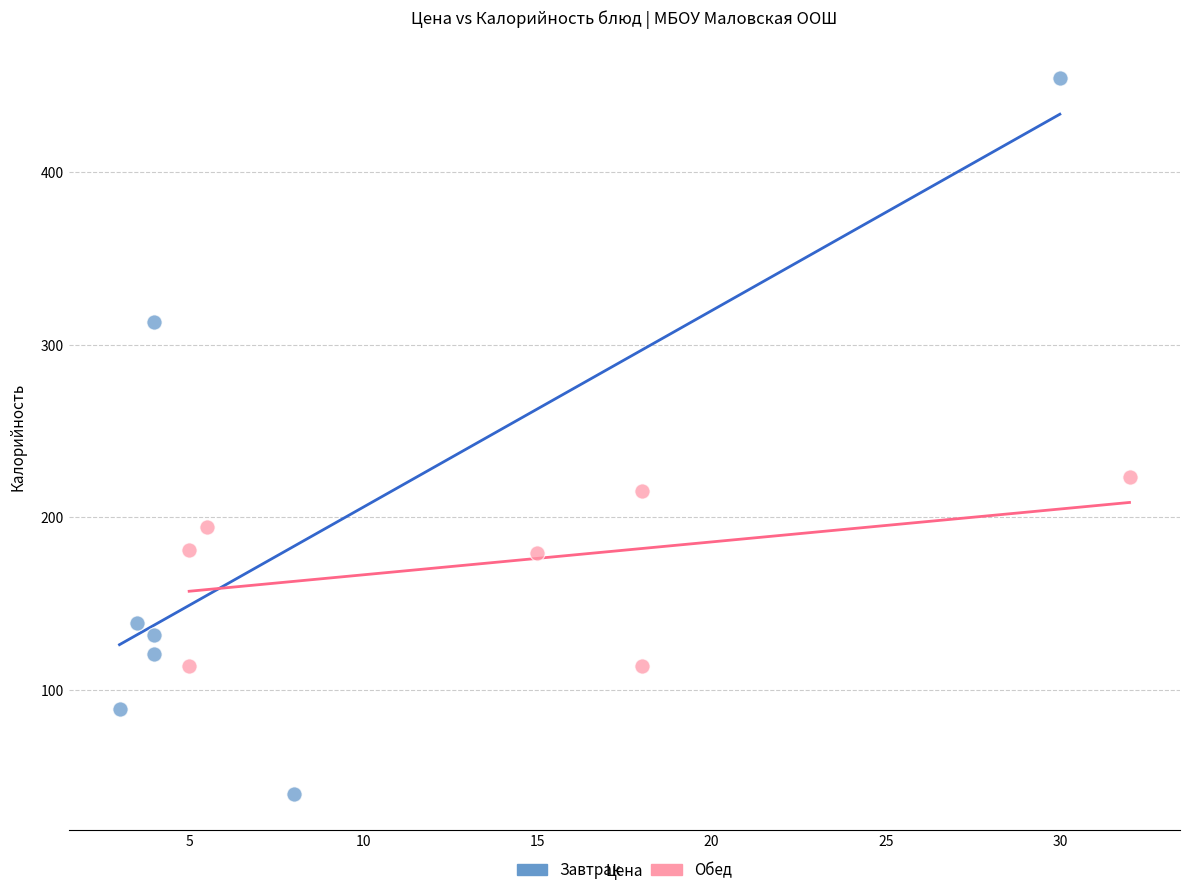

Which series has the largest Y range (max minus min)?

Завтрак